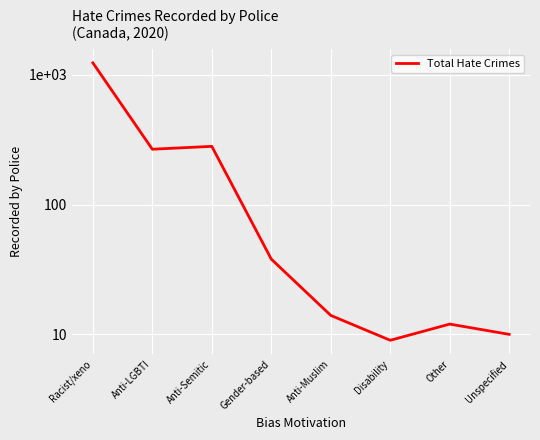

What is the average value?

233